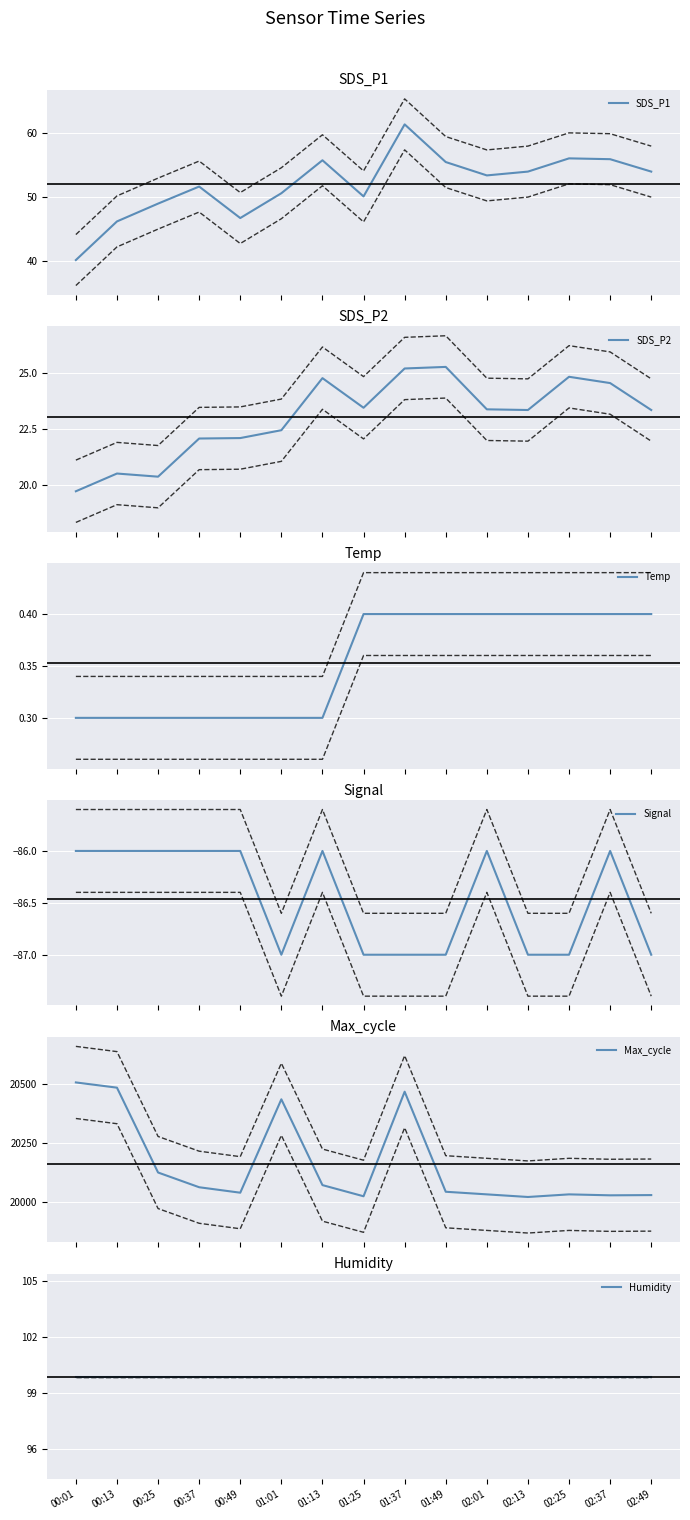

Reading left to right, extract all data points from this chart.

SDS_P1: 00:01=40.1	00:13=46.2	00:25=49.0	00:37=51.6	00:49=46.7	01:01=50.6	01:13=55.8	01:25=50.1	01:37=61.4	01:49=55.5	02:01=53.4	02:13=54.0	02:25=56.1	02:37=56.0	02:49=54.0
SDS_P2: 00:01=19.7	00:13=20.5	00:25=20.4	00:37=22.1	00:49=22.1	01:01=22.4	01:13=24.8	01:25=23.4	01:37=25.2	01:49=25.3	02:01=23.4	02:13=23.4	02:25=24.8	02:37=24.6	02:49=23.4
Temp: 00:01=0.3	00:13=0.3	00:25=0.3	00:37=0.3	00:49=0.3	01:01=0.3	01:13=0.3	01:25=0.4	01:37=0.4	01:49=0.4	02:01=0.4	02:13=0.4	02:25=0.4	02:37=0.4	02:49=0.4
Signal: 00:01=-86.0	00:13=-86.0	00:25=-86.0	00:37=-86.0	00:49=-86.0	01:01=-87.0	01:13=-86.0	01:25=-87.0	01:37=-87.0	01:49=-87.0	02:01=-86.0	02:13=-87.0	02:25=-87.0	02:37=-86.0	02:49=-87.0
Max_cycle: 00:01=20505.0	00:13=20483.0	00:25=20126.0	00:37=20064.0	00:49=20041.0	01:01=20434.0	01:13=20073.0	01:25=20026.0	01:37=20466.0	01:49=20045.0	02:01=20034.0	02:13=20023.0	02:25=20034.0	02:37=20030.0	02:49=20031.0
Humidity: 00:01=99.9	00:13=99.9	00:25=99.9	00:37=99.9	00:49=99.9	01:01=99.9	01:13=99.9	01:25=99.9	01:37=99.9	01:49=99.9	02:01=99.9	02:13=99.9	02:25=99.9	02:37=99.9	02:49=99.9